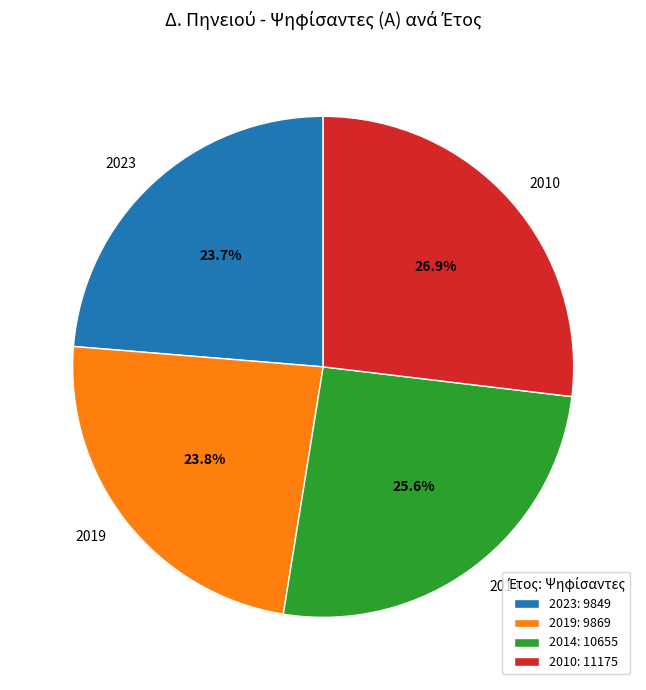

To the nearest percent, what is the difference between the 2014 and 2023 slice percentages?

2%